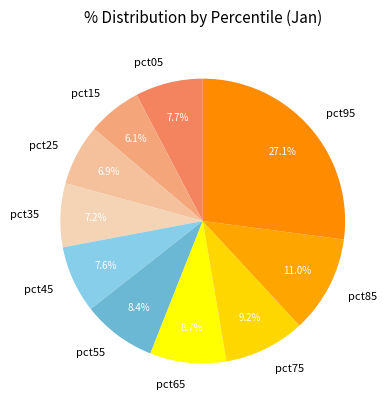

Which slice is the smallest?

pct15